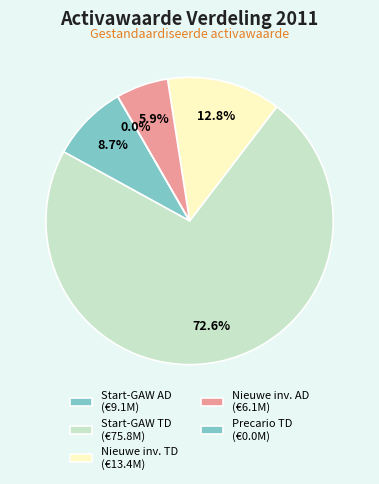

Rank the categories by value from highest to lowest.

Start-GAW excl. bijzonderheden TD, Nieuwe investeringen TD, Start-GAW excl. bijzonderheden AD, Nieuwe investeringen AD, Precario TD